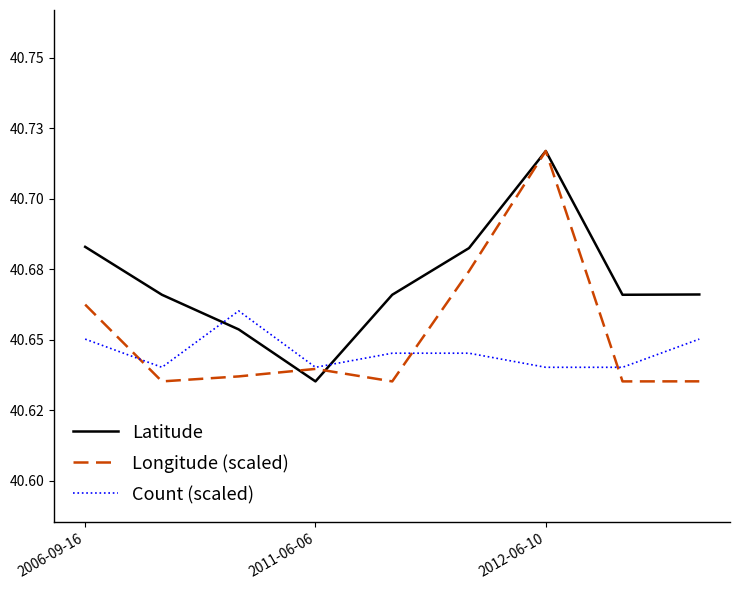

Does the chart display data point markers on the line(s)?

No